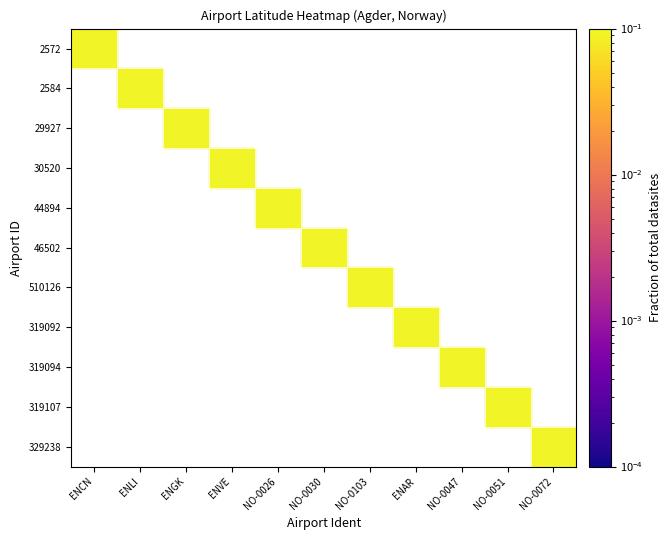

True or false: 30520 has a value of 0.2 at ENVE.

False